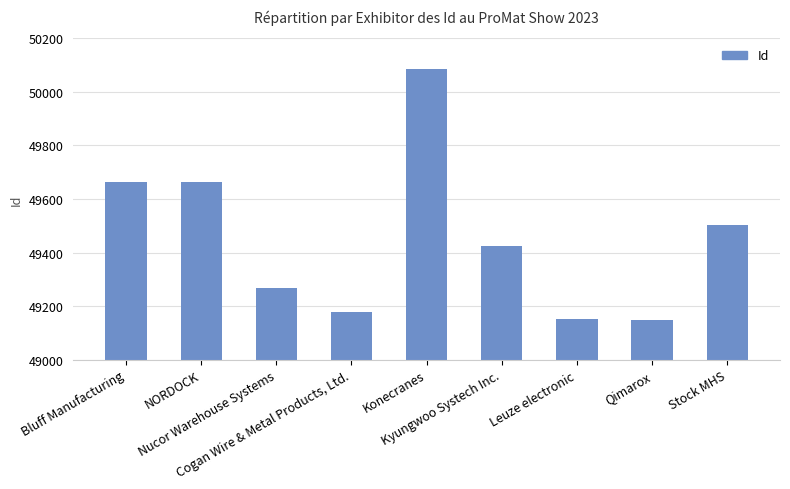

True or false: the data shows 71562 at Bluff Manufacturing.

False